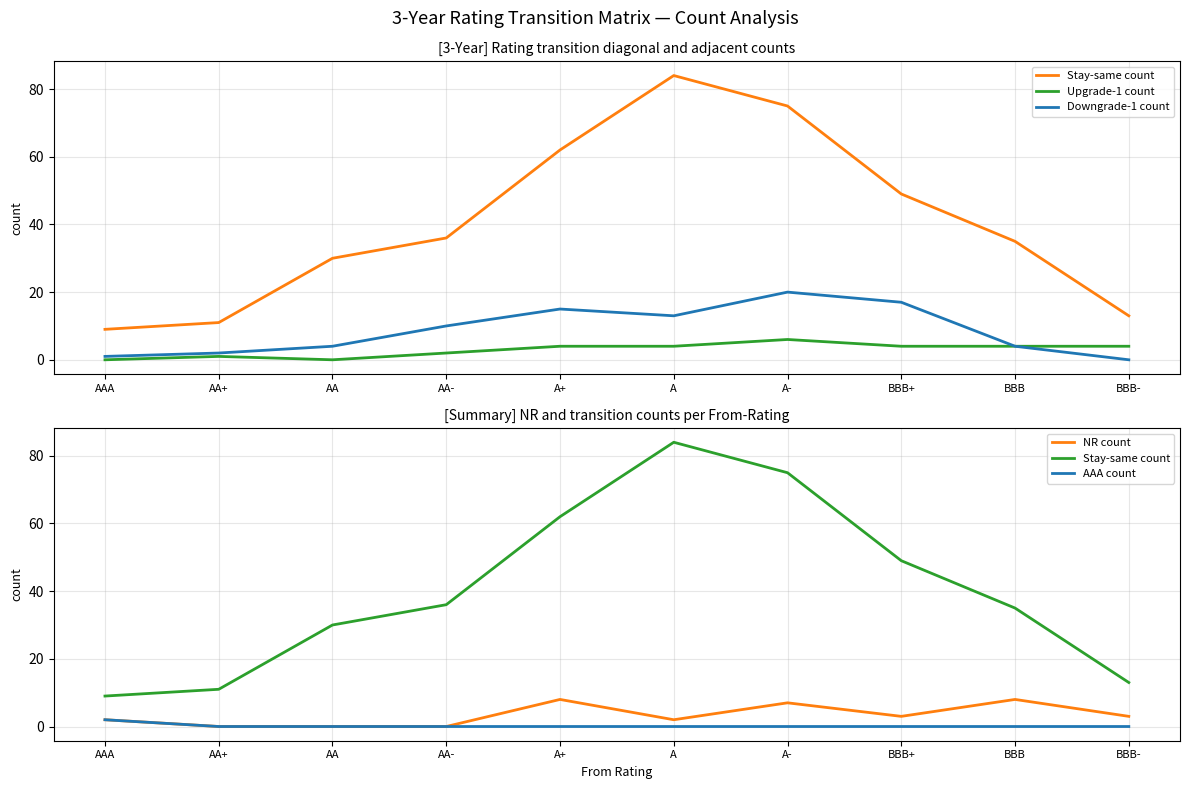

Reading left to right, list all the values displayed in this chart.

Stay-same count: 9	11	30	36	62	84	75	49	35	13
Upgrade-1 count: 0	1	0	2	4	4	6	4	4	4
Downgrade-1 count: 1	2	4	10	15	13	20	17	4	0
NR count: 2	0	0	0	8	2	7	3	8	3
AAA count: 2	0	0	0	0	0	0	0	0	0